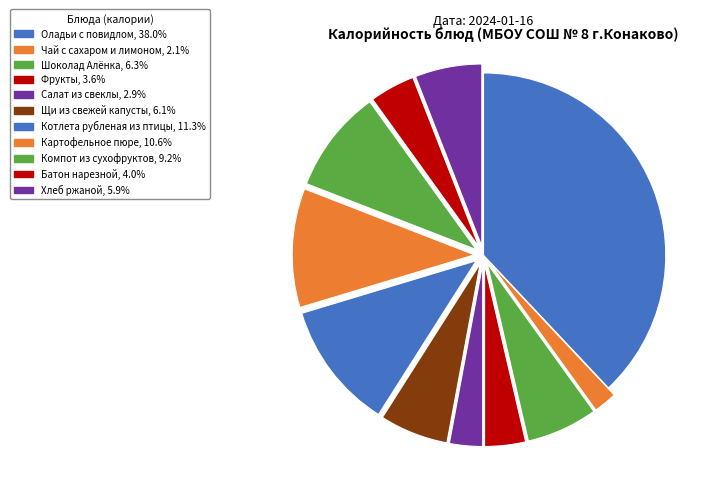

Is Салат из свеклы the majority of the pie?

No